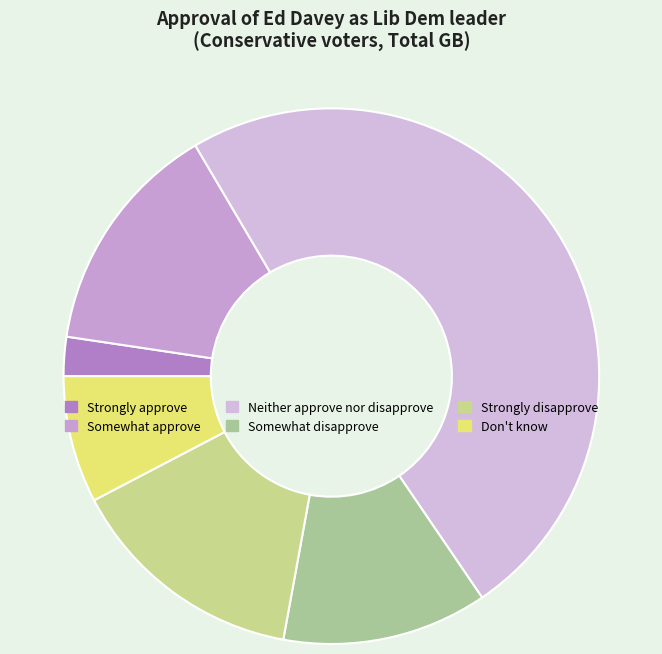

True or false: Strongly approve accounts for 11% of the total.

False